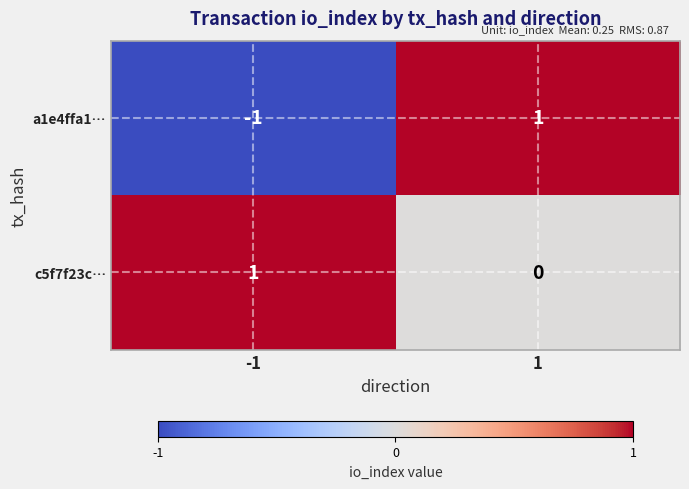

Is it true that c5f7f23c… equals 1 at 1?

False